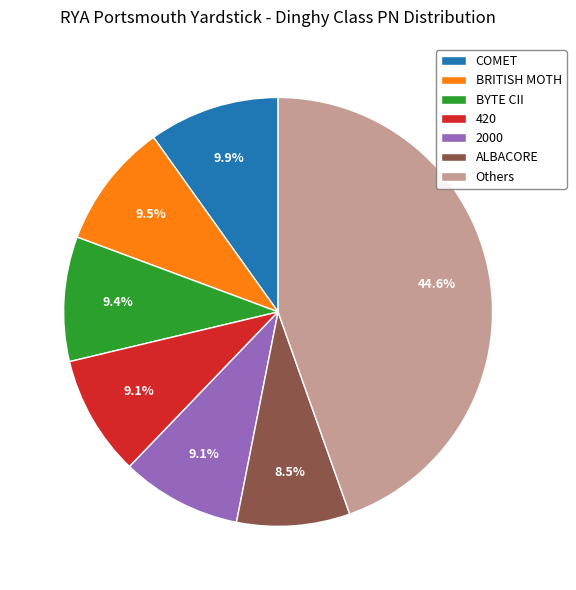

Which has a higher value, ALBACORE or 2000?

2000